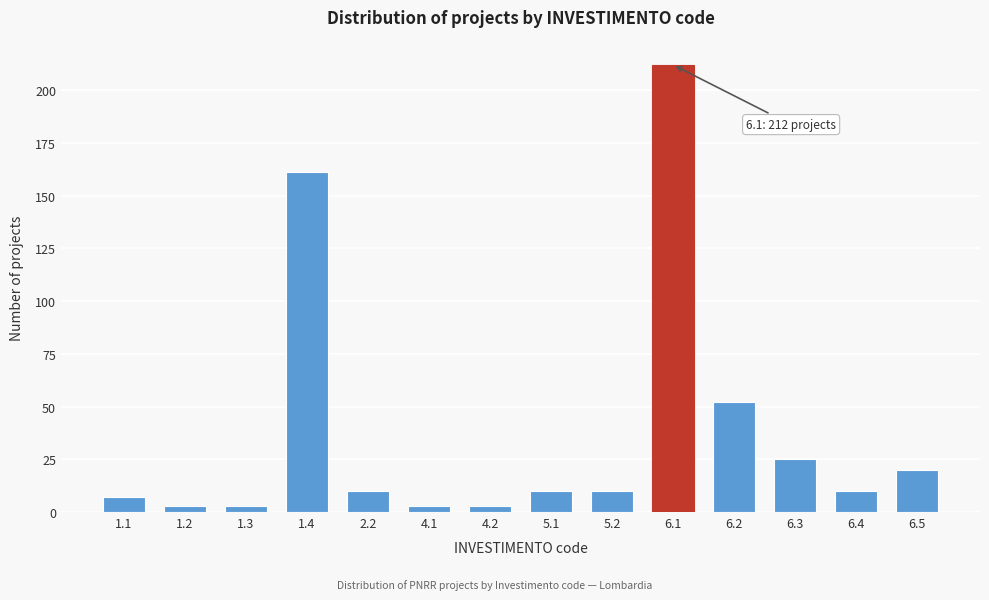

Reading right to left, transcribe all the data shown in this chart.

6.5=20	6.4=10	6.3=25	6.2=52	6.1=212	5.2=10	5.1=10	4.2=3	4.1=3	2.2=10	1.4=161	1.3=3	1.2=3	1.1=7